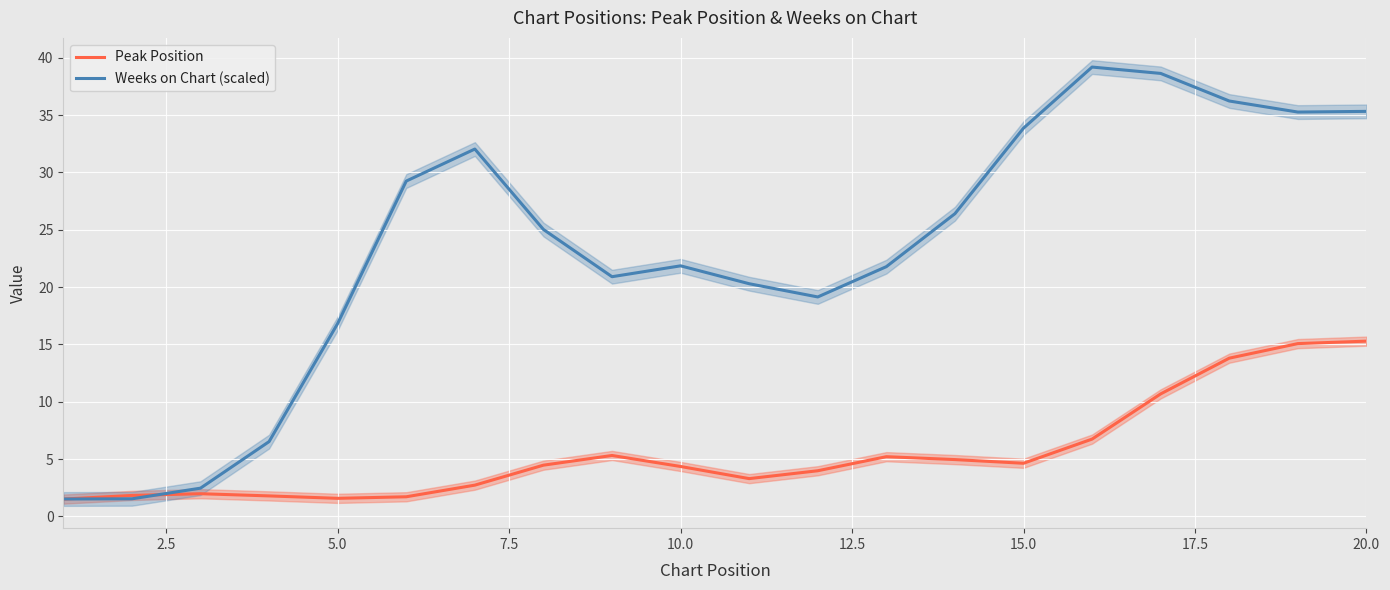

What is the minimum value for Peak Position?

1.5